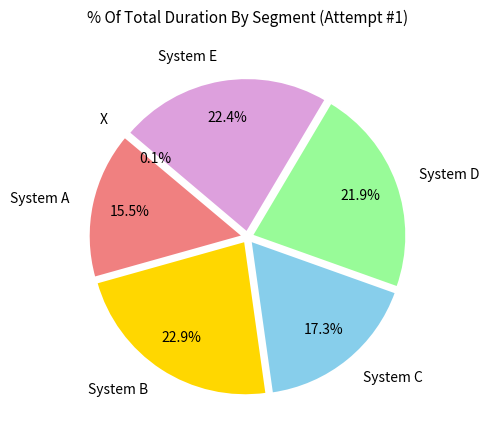

To the nearest percent, what is the difference between the largest and smallest slice percentages?

23%